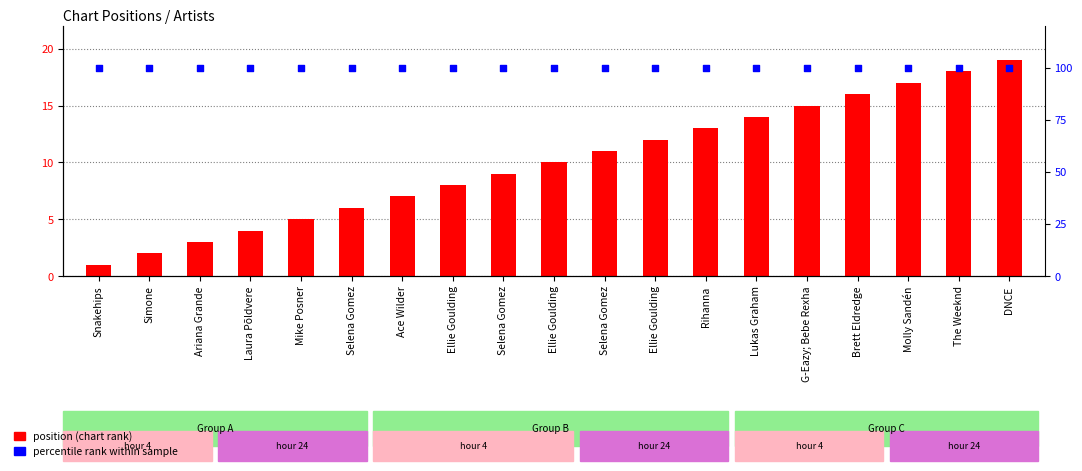

Which series has the largest Y range (max minus min)?

position (chart rank)